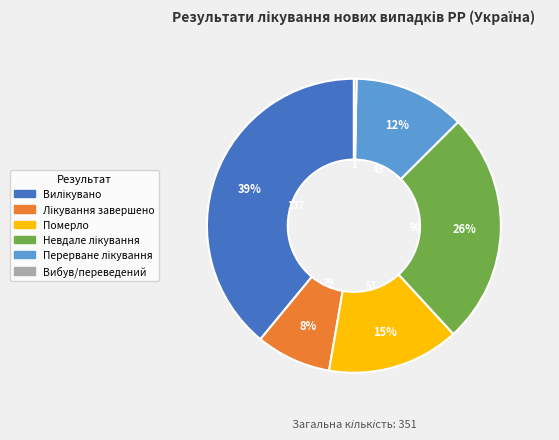

Is it true that Вибув/переведений is 0% of the pie?

True